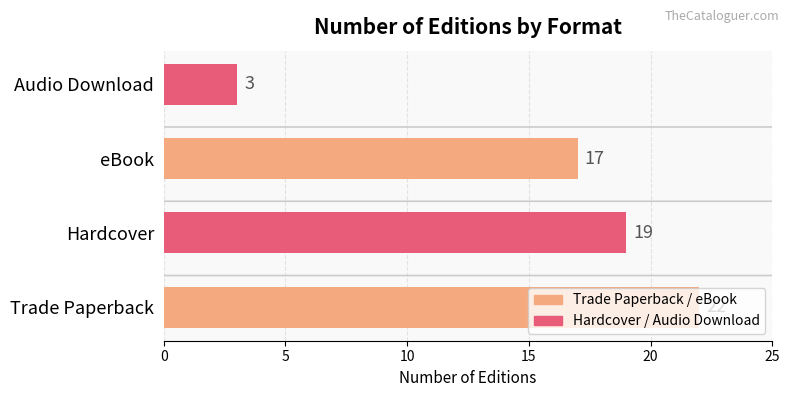

Read the value at Audio Download.

3